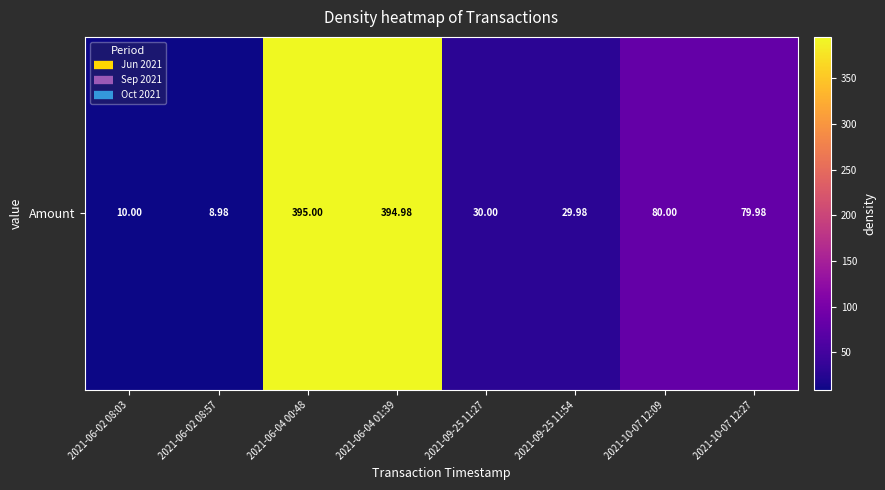

The value at 2021-09-25 11:27 is 45.3. True or false?

False